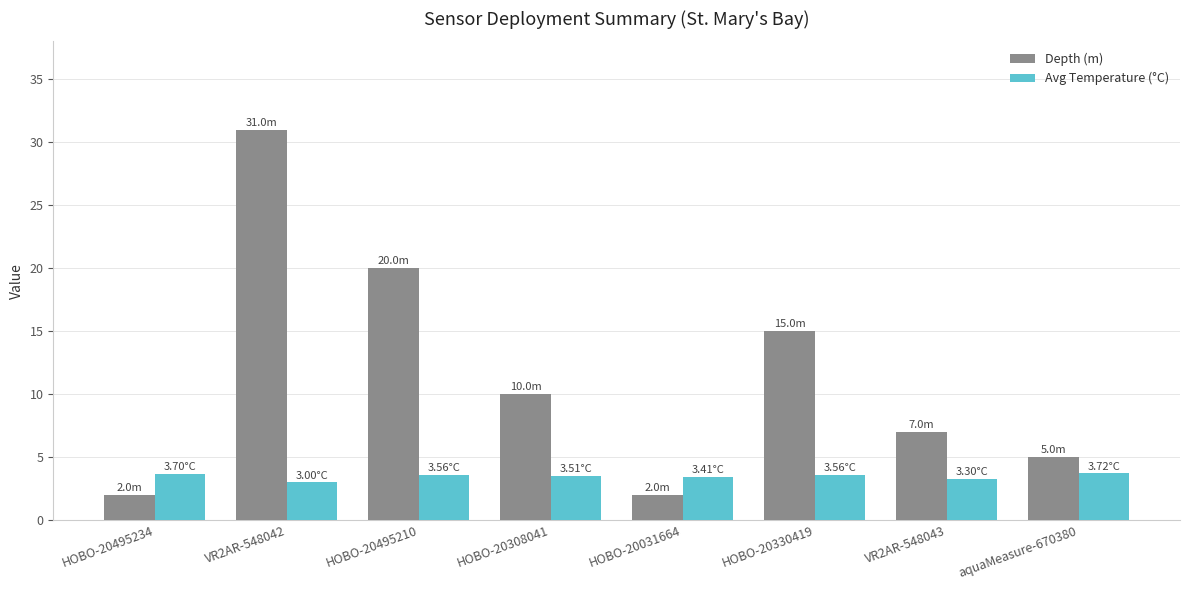

True or false: Avg Temperature (°C) has a value of 3.4 at HOBO-20031664.

True